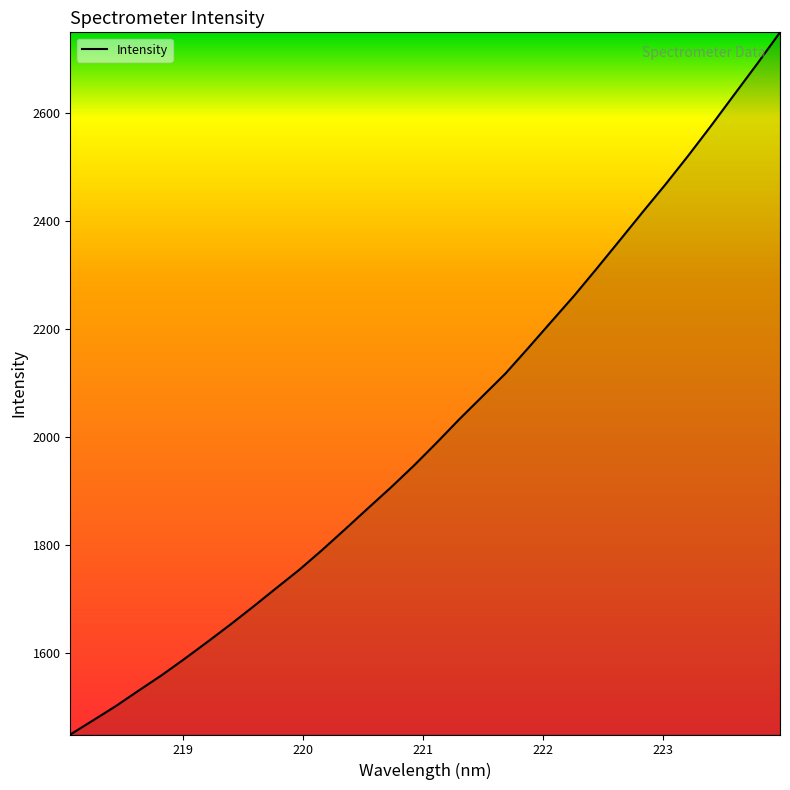

True or false: the data has more than 2 interior local peaks.

False